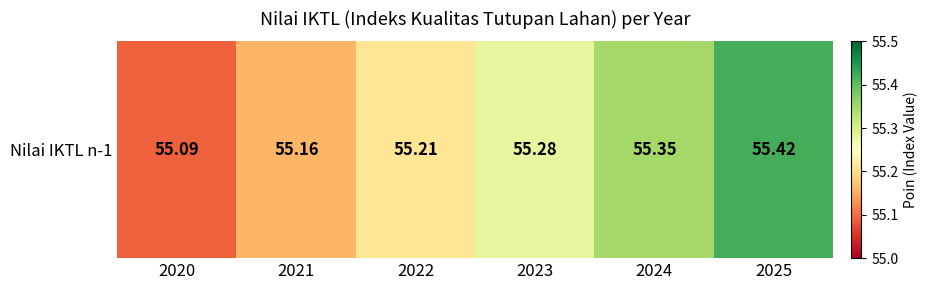

The value at 2020 is 55.1. True or false?

True